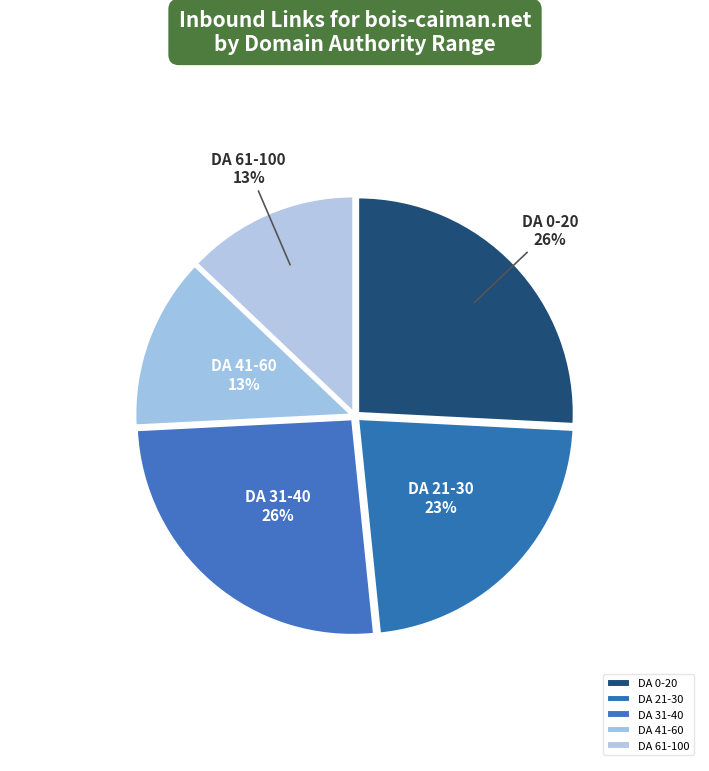

Approximately how many times larger is the value at DA 0-20 compared to DA 31-40?

1.0